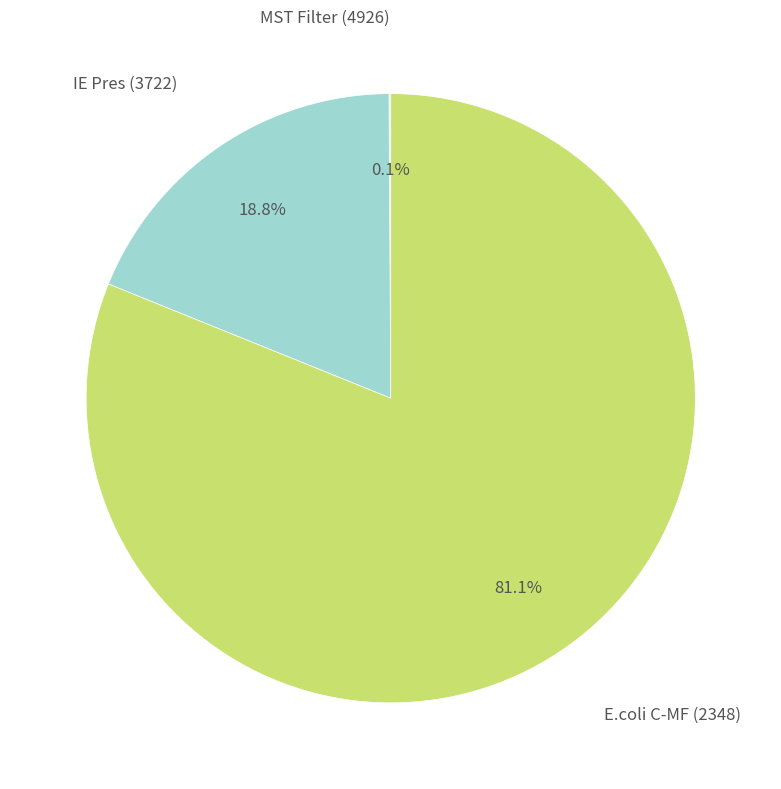

Does any single category account for the majority?

Yes